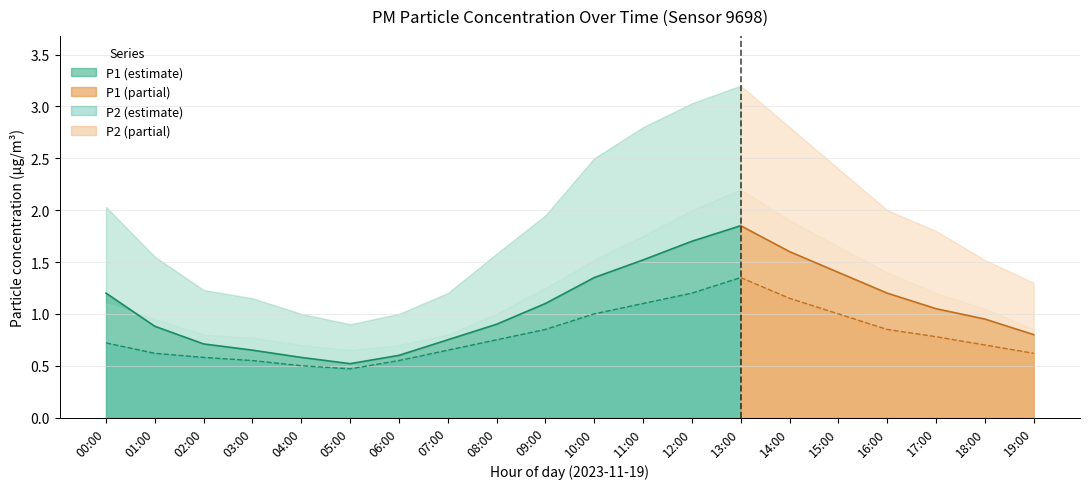

What is the label of the 6th point from the right?

14:00